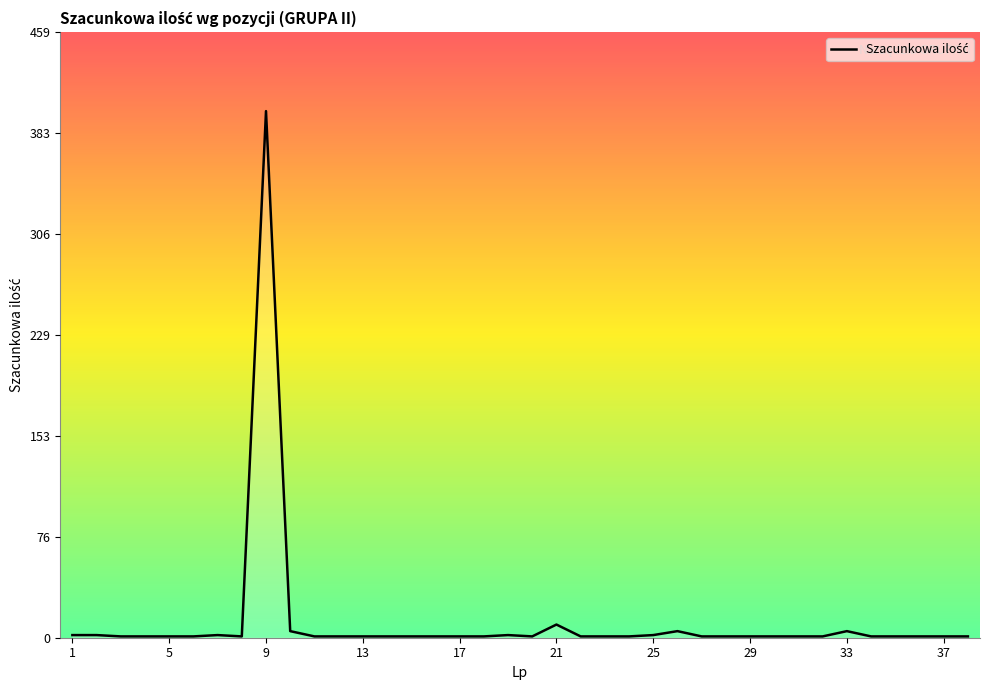

What is the minimum value shown in the chart?

1